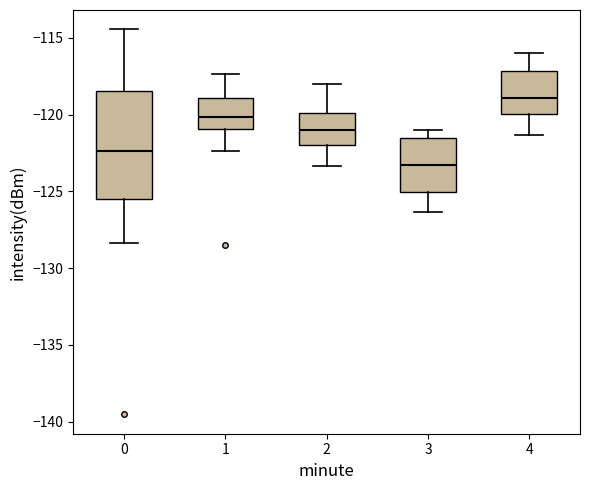

Which box has the lowest median line?

3